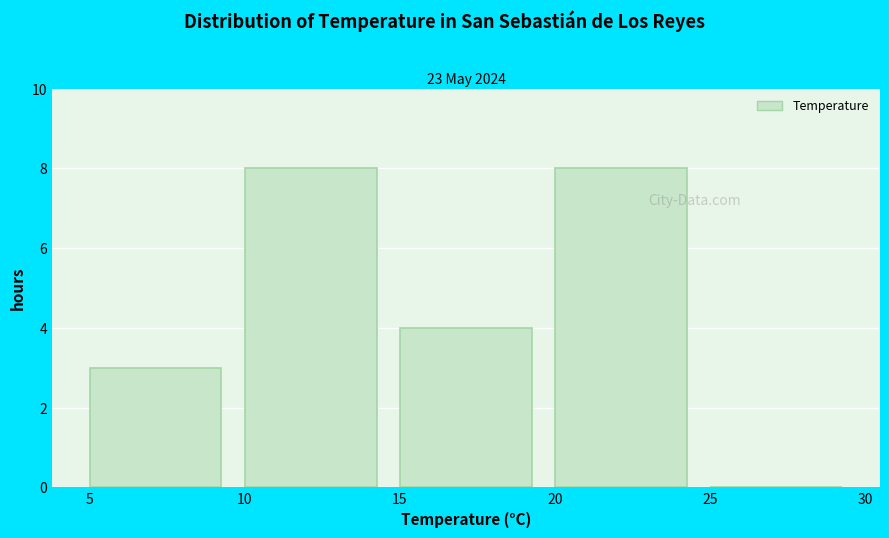

Reading left to right, list every bar in this chart as the range it spans on the x-axis followed by its height. The values are not printed on the chart, so give them approximately, as read against the axis.

5 to 10: 3
10 to 15: 8
15 to 20: 4
20 to 25: 8
25 to 30: 0